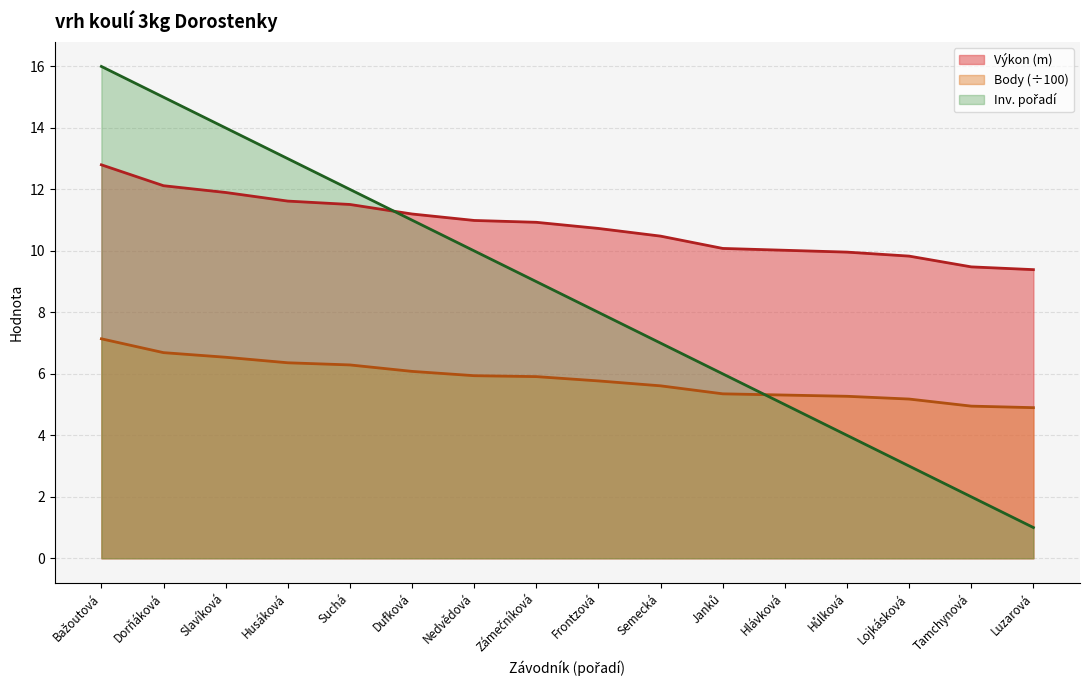

What is the difference between the maximum and minimum values in the Výkon series?

3.4